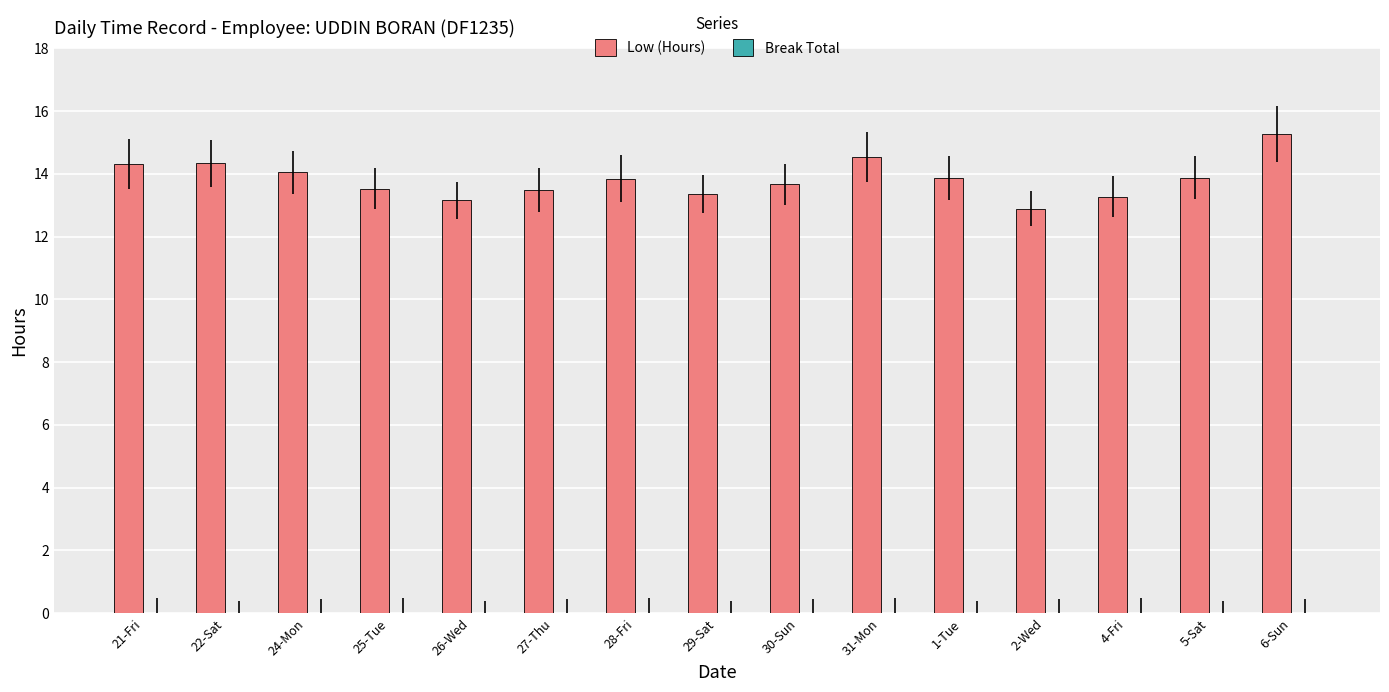

How many bars are there in total?

15